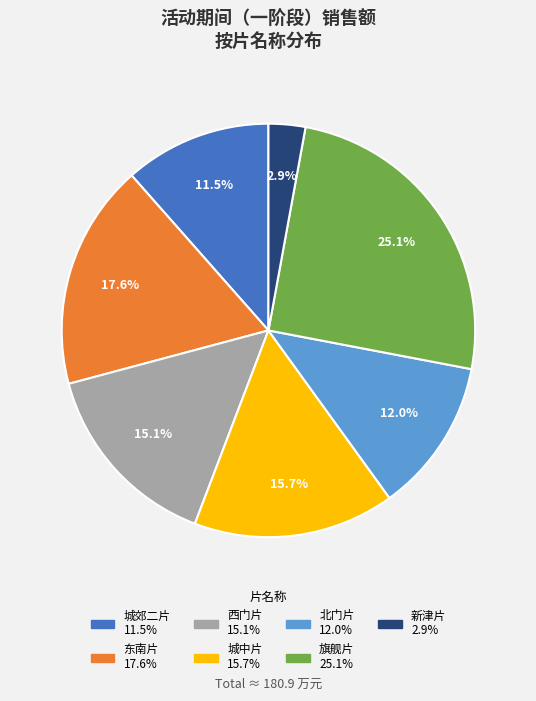

Is the sum of 城郊二片 and 旗舰片 greater than half?

No